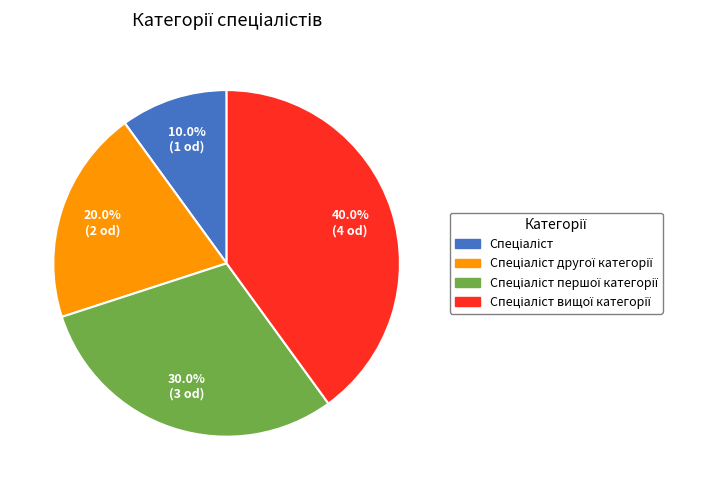

Is there a majority slice in this chart?

No